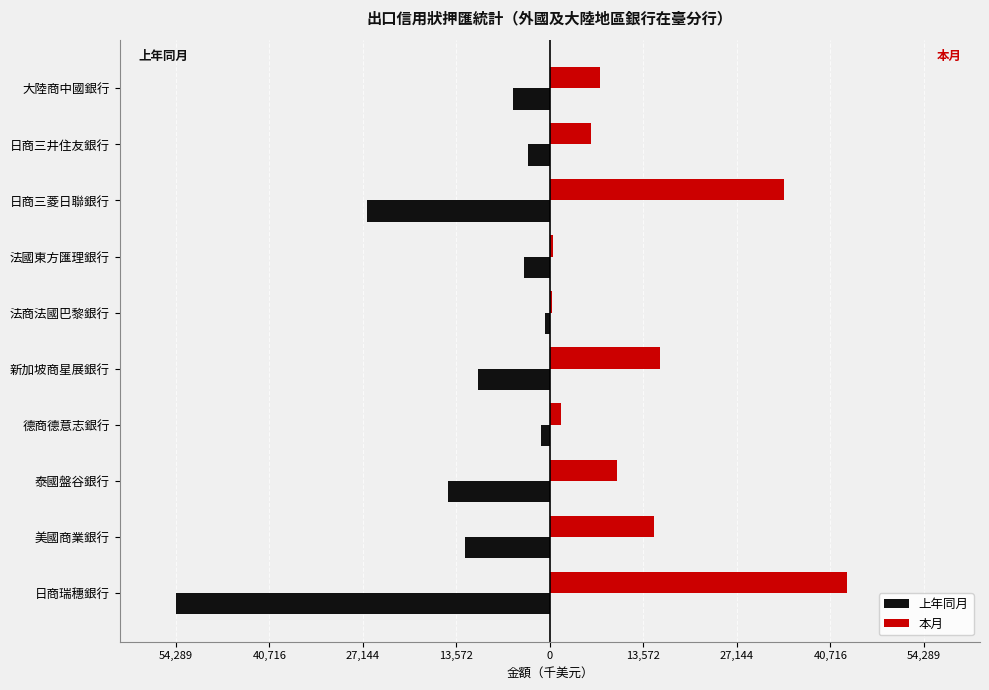

Which series has the widest spread of values?

上年同月